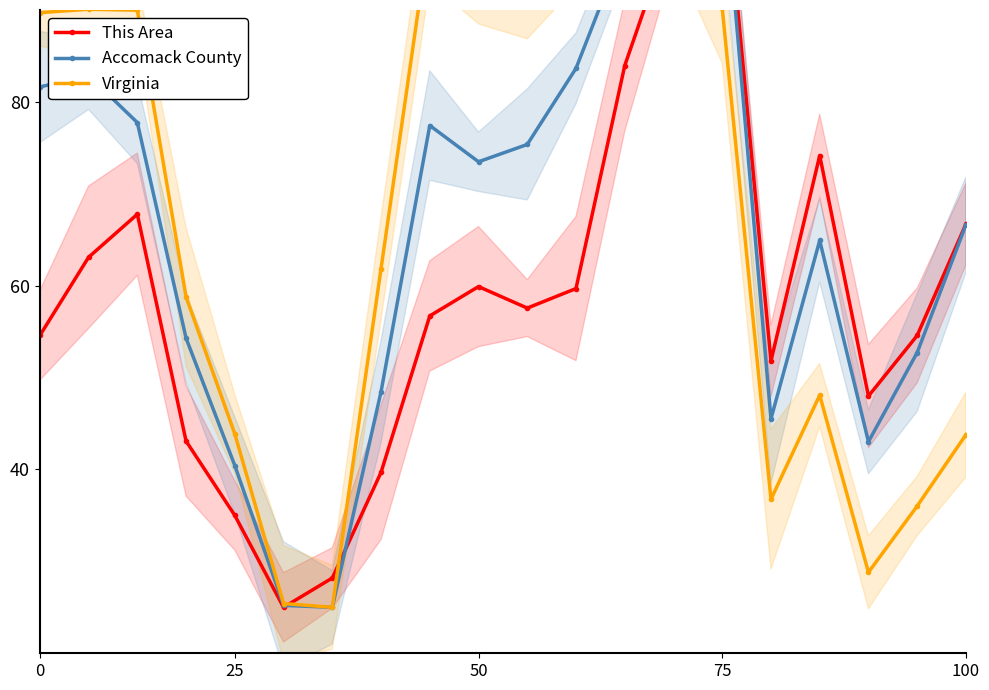

Which series has the widest spread of values?

This Area